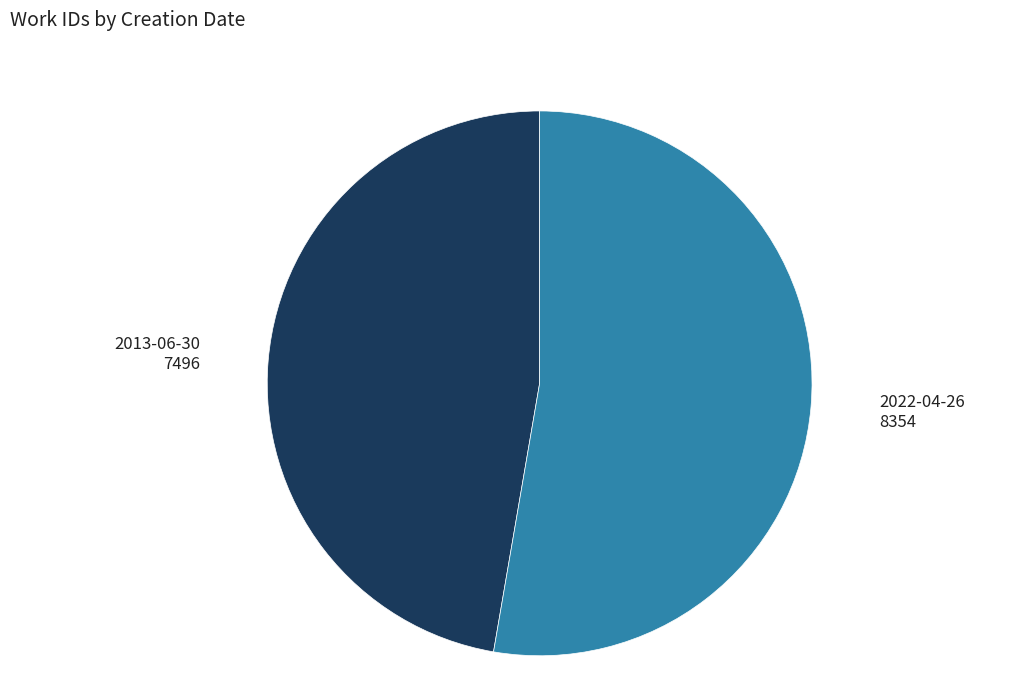

Which category has the biggest portion of the pie?

2022-04-26